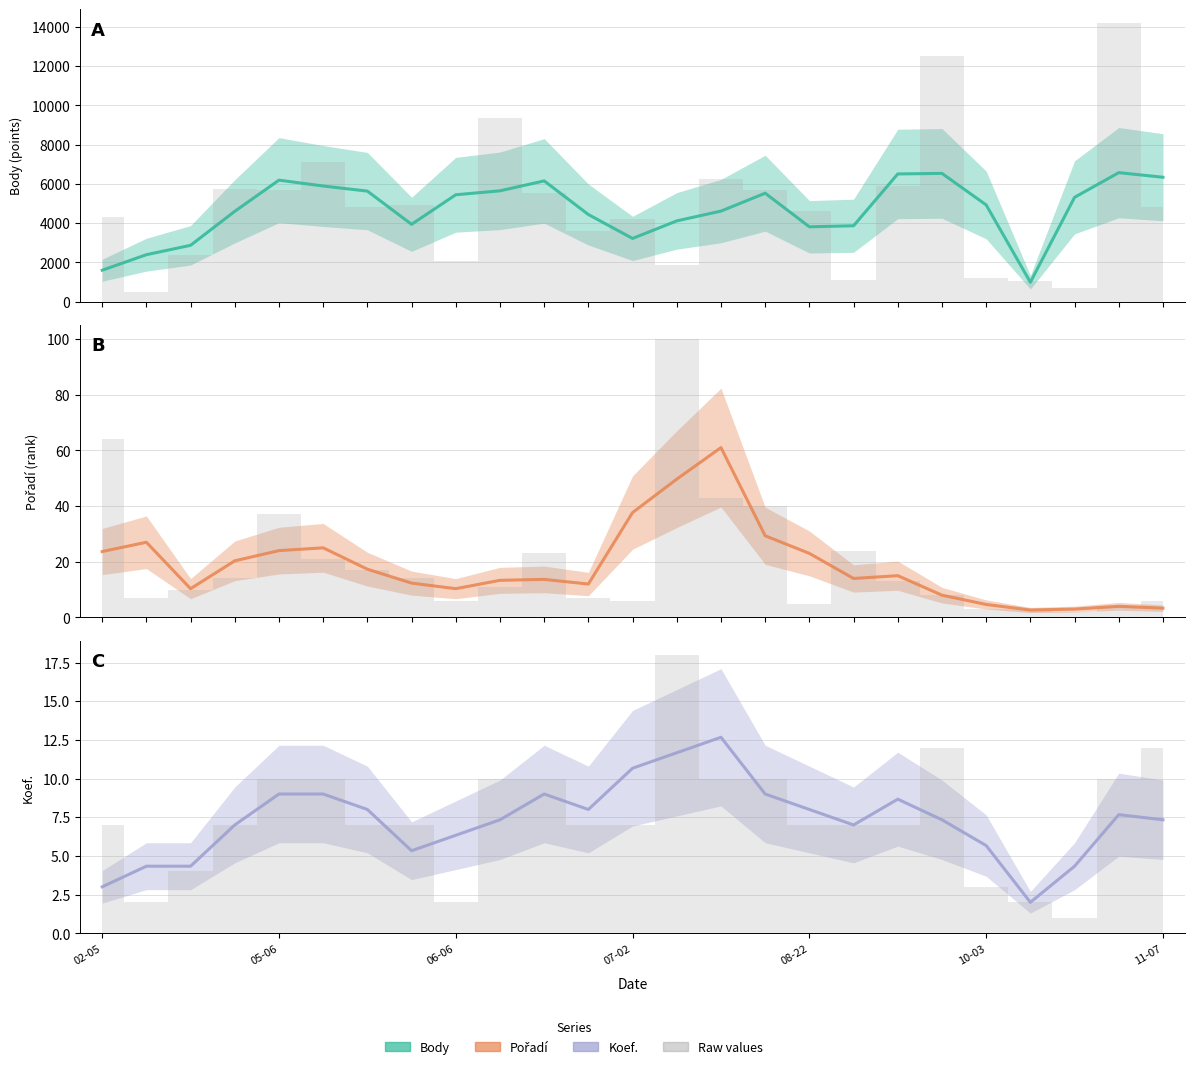

Reading left to right, list all the values displayed in this chart.

Body (smooth): 1601.0	2390.7	2869.3	4599.3	6187.3	5888.7	5628.3	3937.7	5443.0	5643.3	6149.0	4437.0	3218.7	4112.3	4611.3	5522.7	3811.7	3865.0	6503.3	6530.0	4925.3	987.7	5312.3	6569.0	6334.7
Pořadí (smooth): 23.7	27.0	10.3	20.3	24.0	25.0	17.3	12.3	10.3	13.3	13.7	12.0	37.7	49.7	61.0	29.3	23.0	14.0	15.0	8.0	4.7	2.7	3.0	4.0	3.3
Koef. (smooth): 3.0	4.3	4.3	7.0	9.0	9.0	8.0	5.3	6.3	7.3	9.0	8.0	10.7	11.7	12.7	9.0	8.0	7.0	8.7	7.3	5.7	2.0	4.3	7.7	7.3